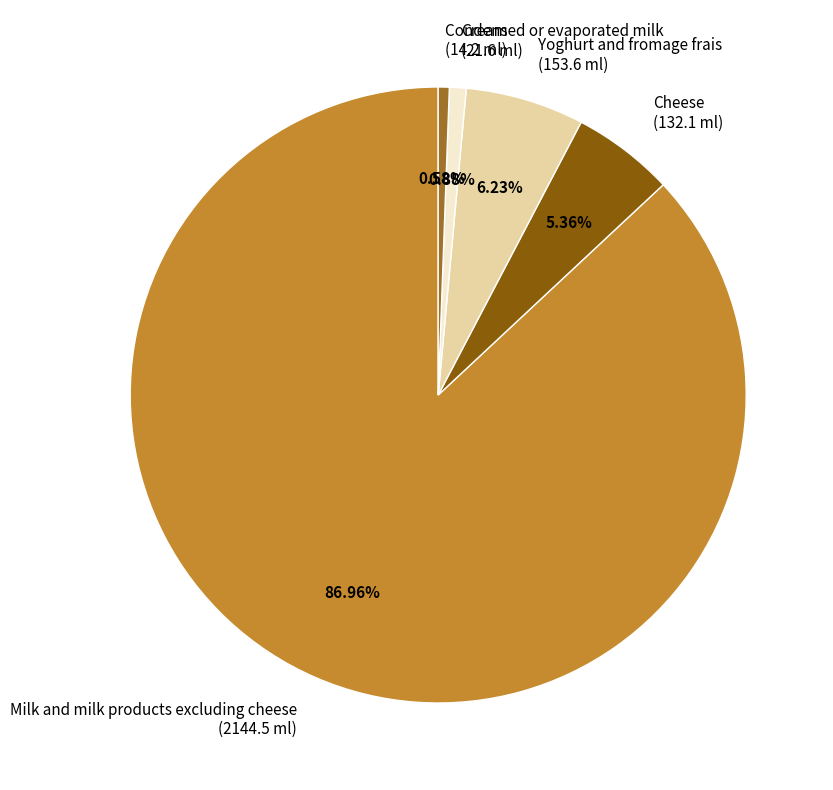

Which slice is the largest?

Milk and milk products excluding cheese